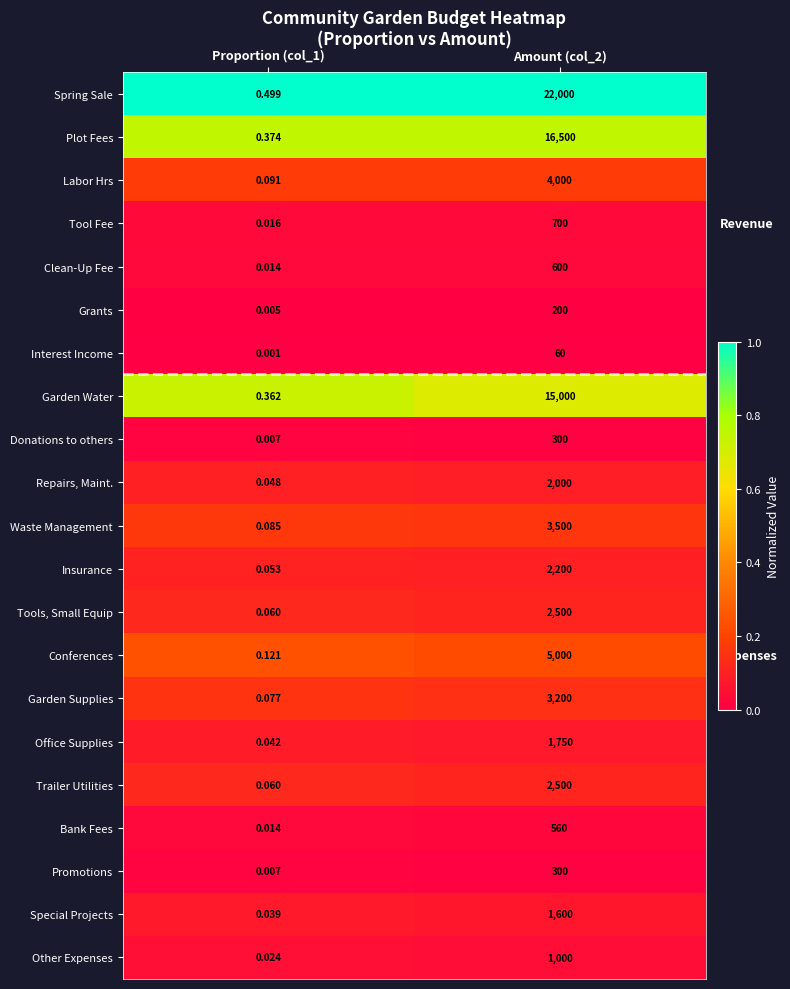

Which series has the widest spread of values?

Spring Sale